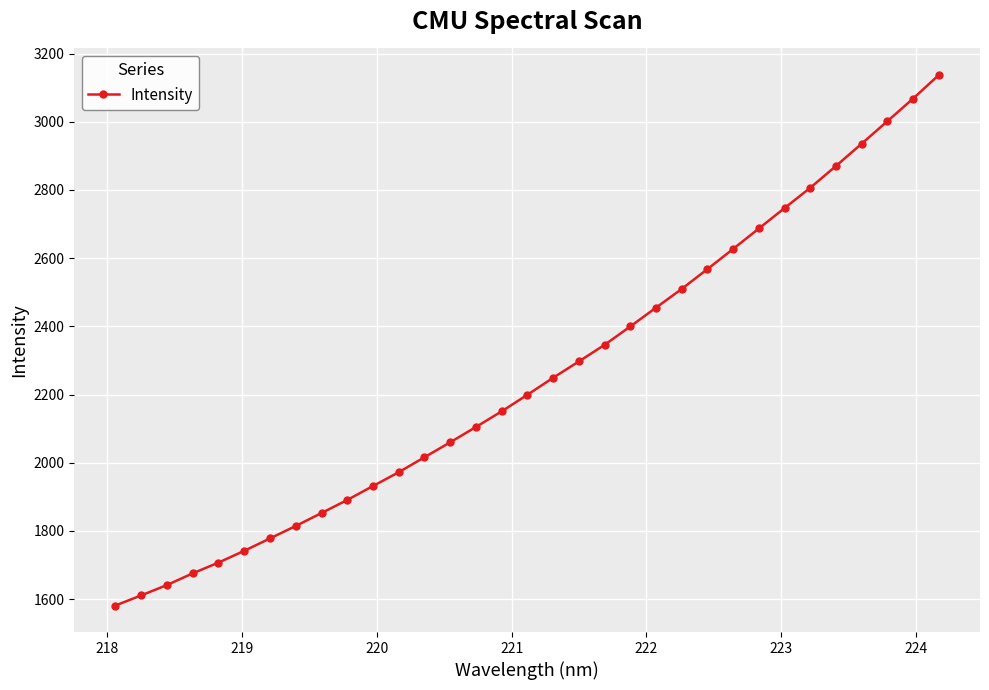

True or false: the data has more than 2 interior local peaks.

False